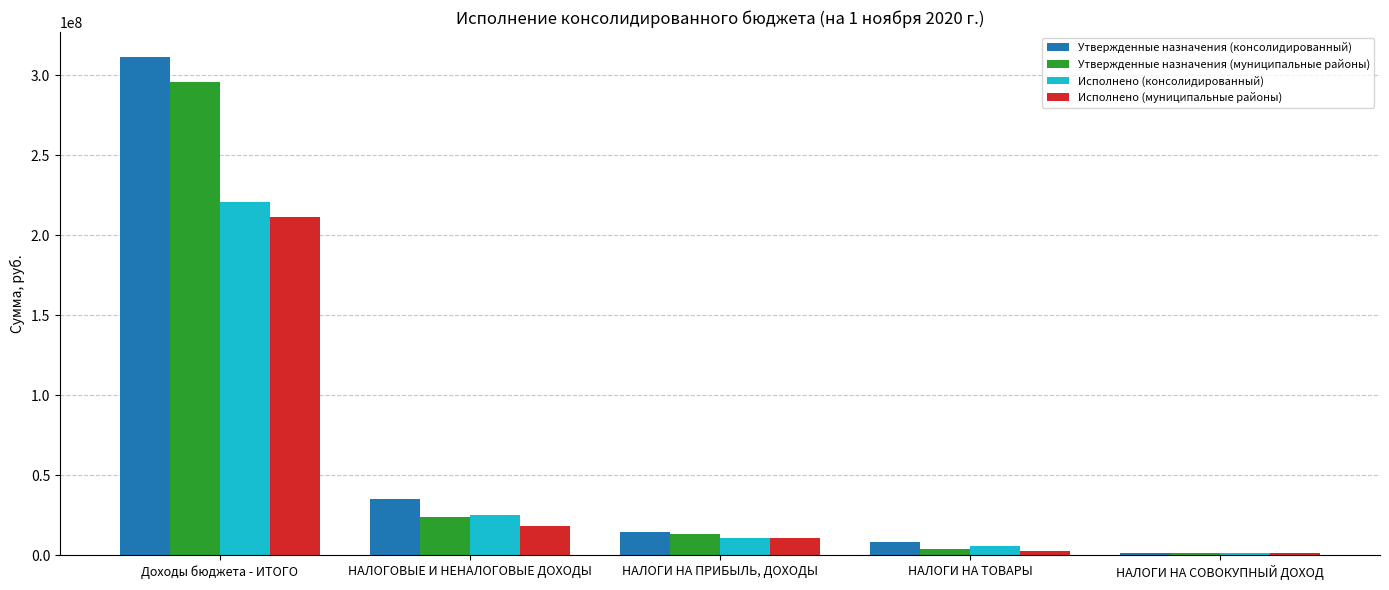

Rank the series by their average value, from highest to lowest.

Утвержденные назначения (консолидированный), Утвержденные назначения (муниципальные районы), Исполнено (консолидированный), Исполнено (муниципальные районы)